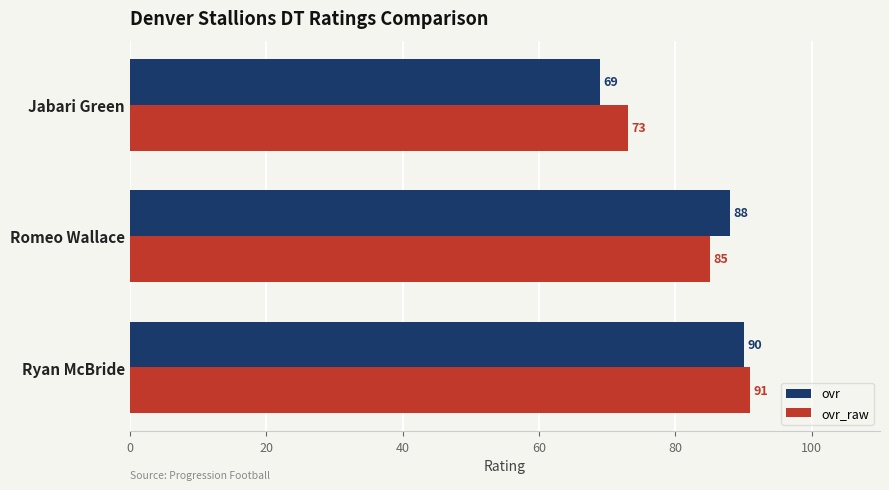

At which label is ovr_raw closest to 82?

Romeo Wallace